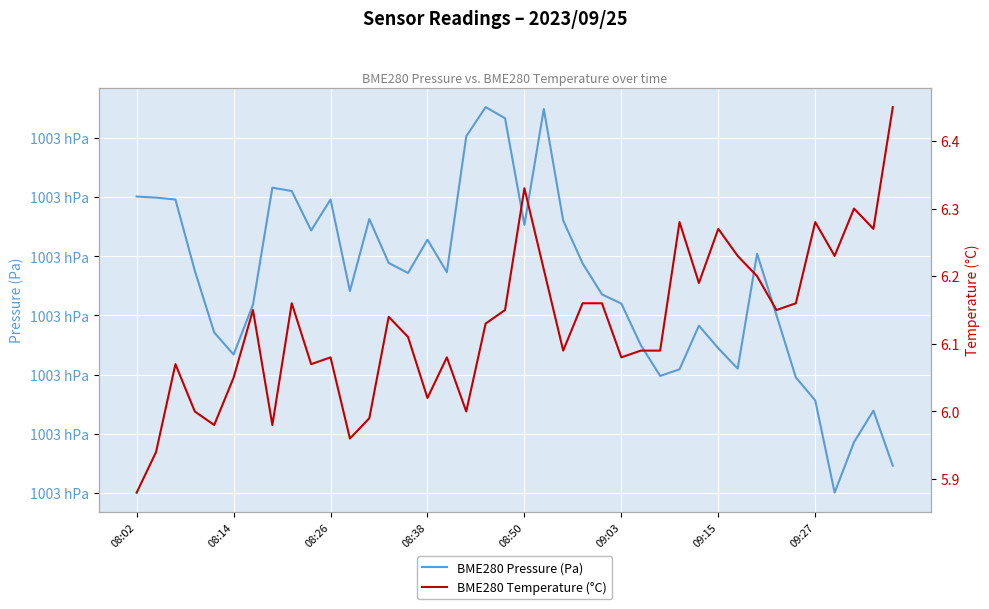

Reading left to right, list all the values displayed in this chart.

BME280 Pressure (Pa): 100335.1	100335.0	100334.8	100328.8	100323.6	100321.7	100325.9	100335.8	100335.5	100332.2	100334.8	100327.1	100333.2	100329.4	100328.6	100331.4	100328.7	100340.2	100342.6	100341.7	100332.7	100342.5	100333.0	100329.4	100326.8	100326.0	100322.5	100319.9	100320.4	100324.1	100322.2	100320.5	100330.2	100325.0	100319.8	100317.8	100310.0	100314.3	100316.9	100312.3
BME280 Temperature (°C): 5.9	5.9	6.1	6.0	6.0	6.0	6.2	6.0	6.2	6.1	6.1	6.0	6.0	6.1	6.1	6.0	6.1	6.0	6.1	6.2	6.3	6.2	6.1	6.2	6.2	6.1	6.1	6.1	6.3	6.2	6.3	6.2	6.2	6.2	6.2	6.3	6.2	6.3	6.3	6.5